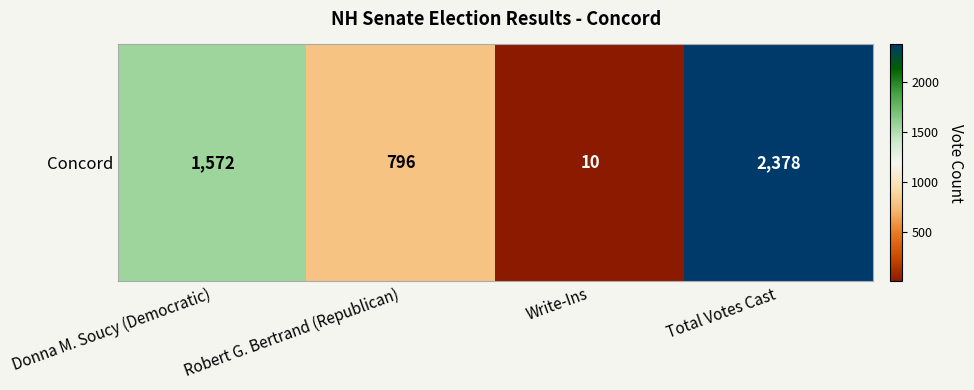

The chart shows a value of 2378 at Total Votes Cast. True or false?

True